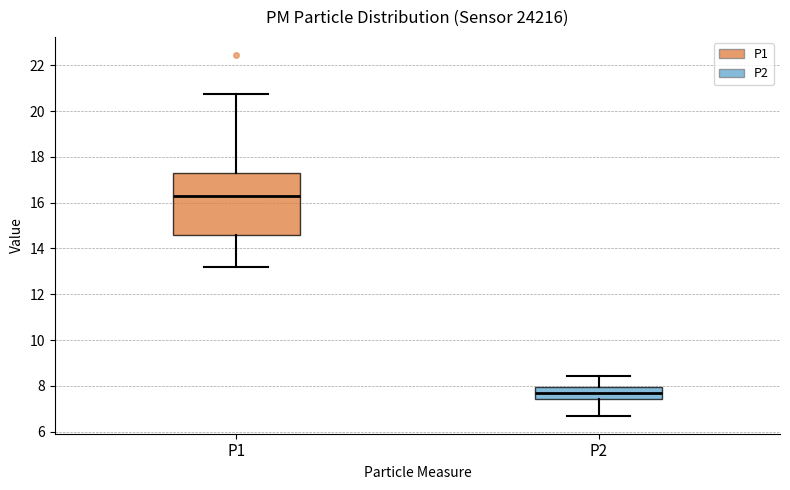

Reading left to right, read every box against the y-axis: the position of its median line, the range the box covers, and the ends of its whiskers. The values are not printed on the chart, so give them approximately, as read against the axis.

P1: median 16.2, box 14.6 to 17.2, whiskers 13.2 to 20.8
P2: median 7.6, box 7.4 to 8.0, whiskers 6.8 to 8.4